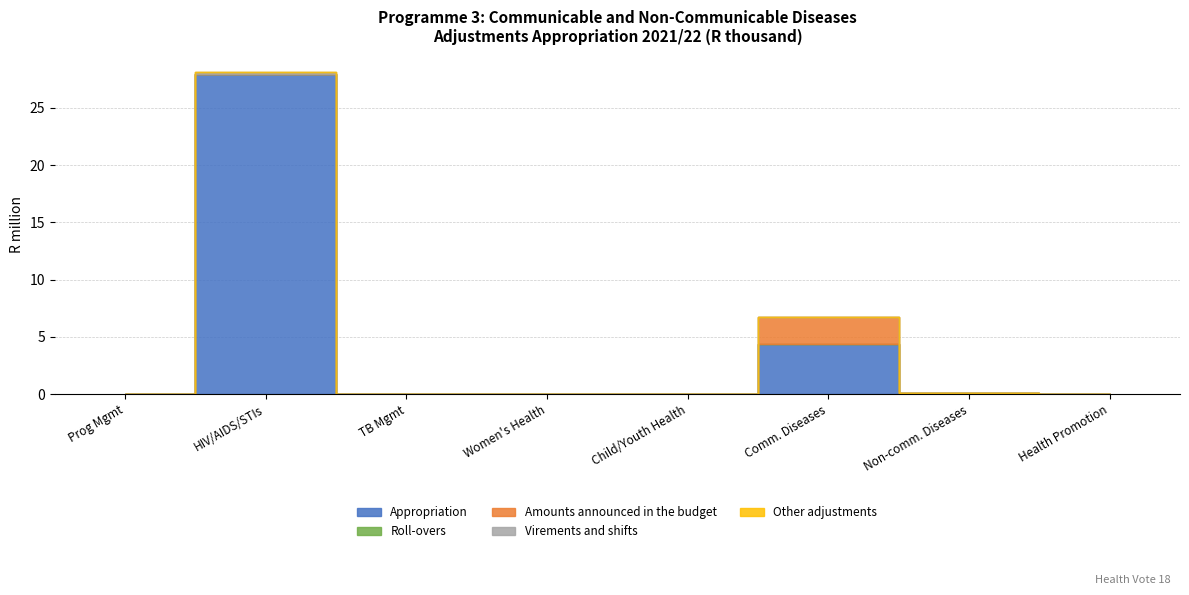

True or false: Other adjustments and Virements and shifts cross at least once.

False